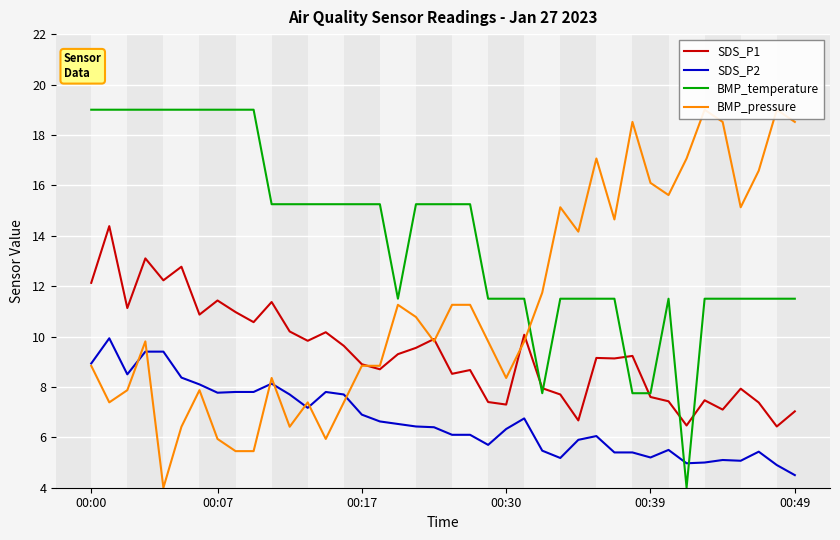

True or false: SDS_P2 has more than 1 interior local peaks.

True